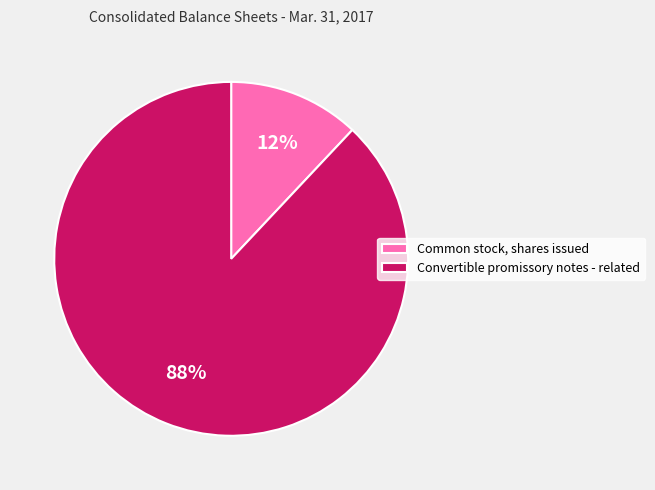

Count the number of slices in the pie.

2